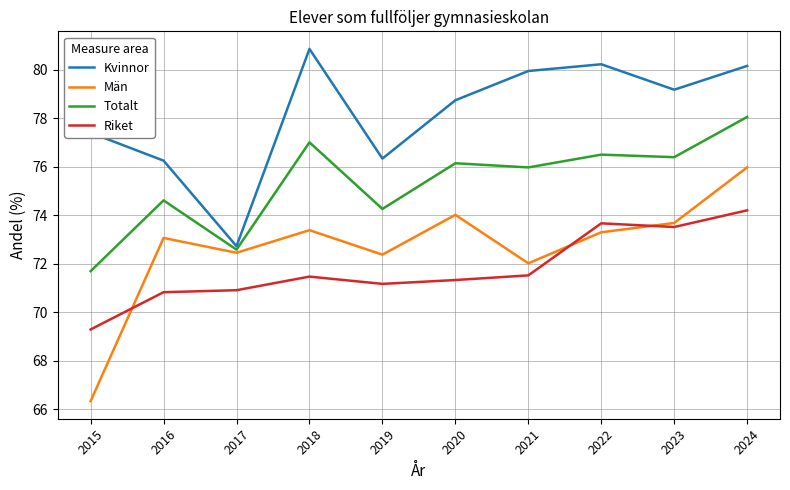

The value of Totalt at 2024 is 22.8. True or false?

False